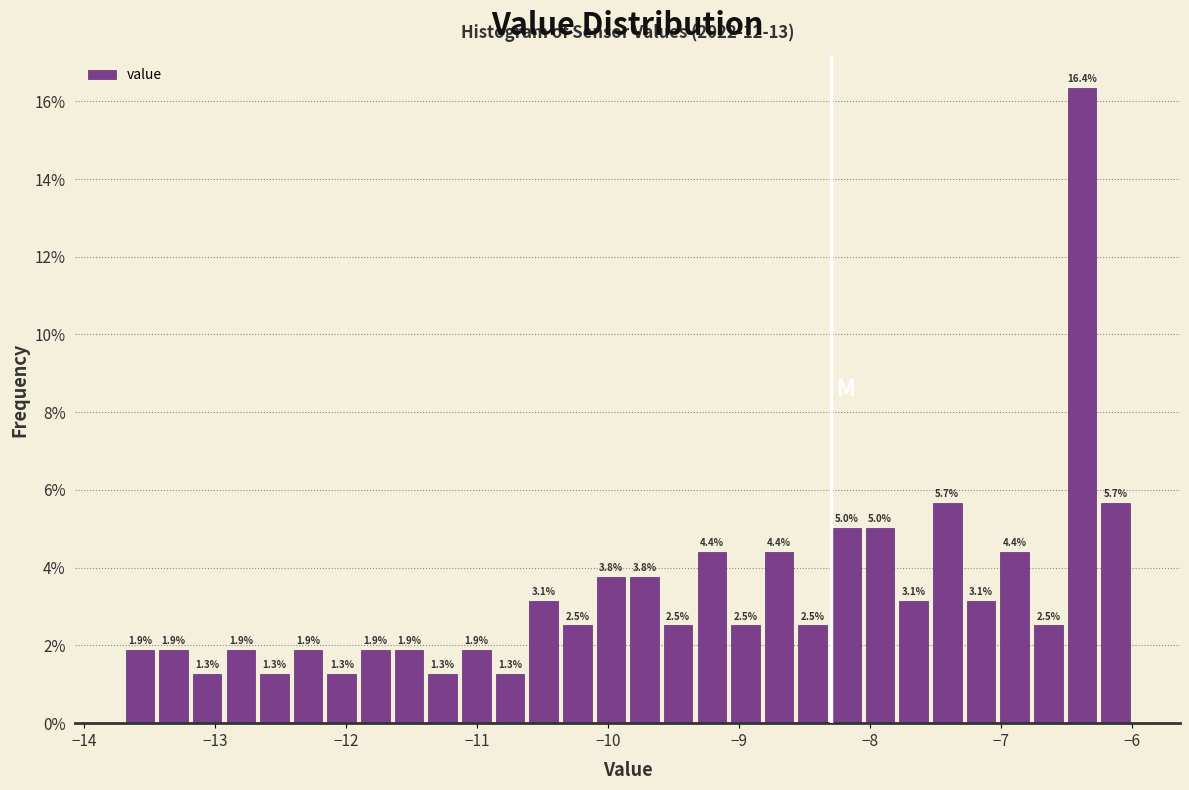

Read against the x-axis, roughly where is the centre of the tallest bar?

-6.4